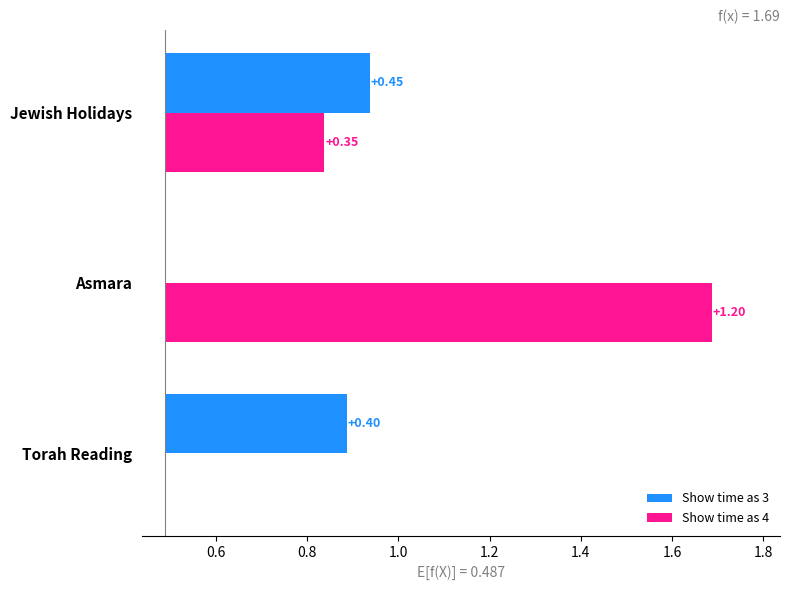

What are all the series names shown in the legend?

Show time as 3, Show time as 4